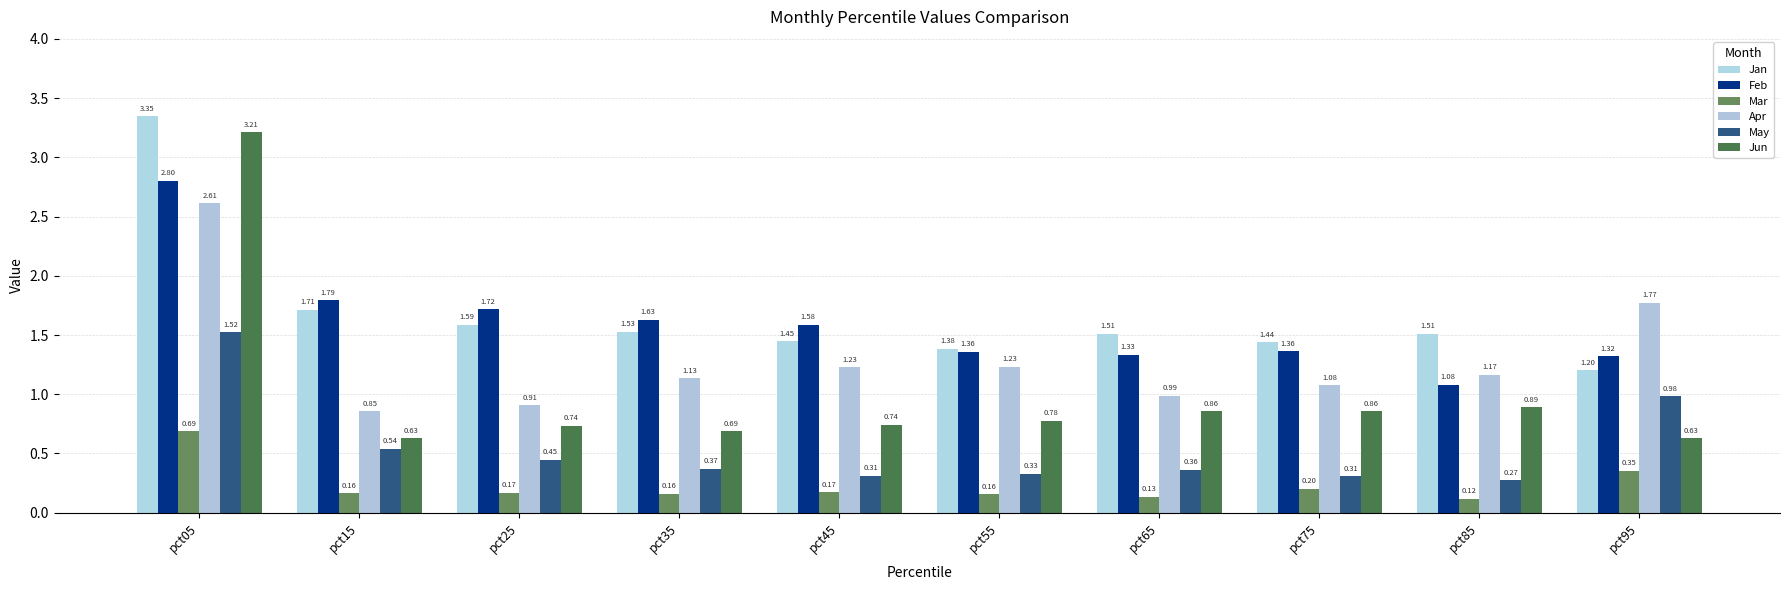

What is the difference between the maximum and minimum values in the Feb series?

1.7